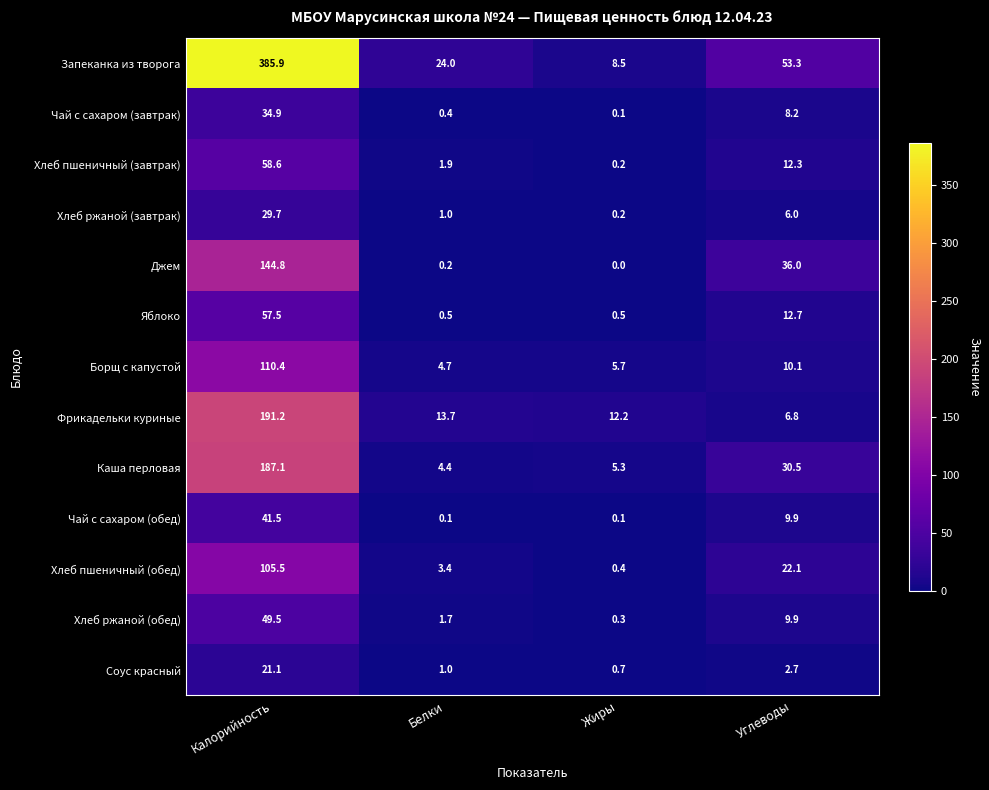

Which series changed the most between Белки and Жиры?

Запеканка из творога